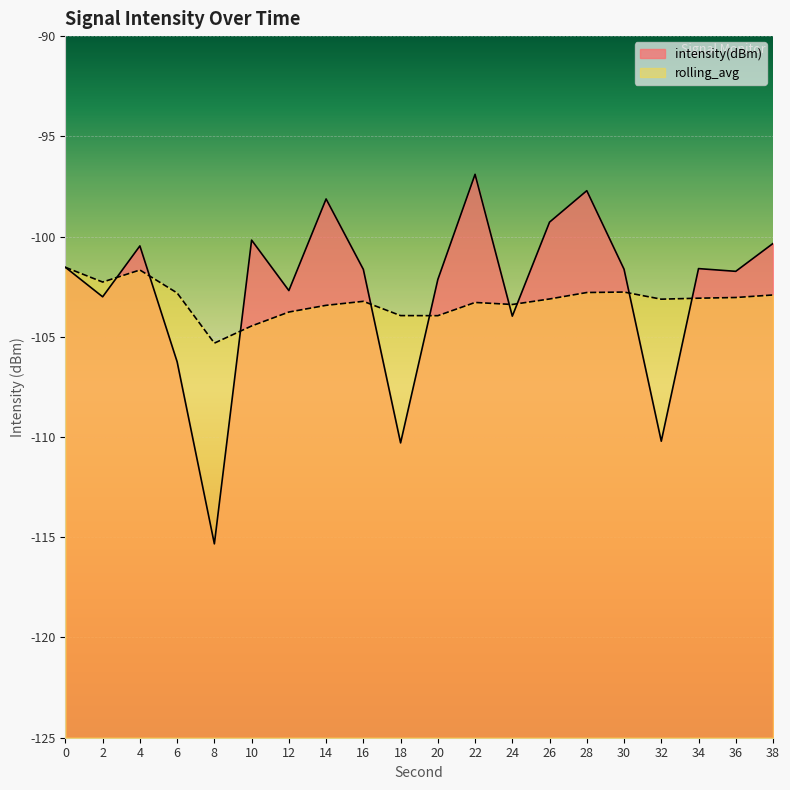

What is the average value of the intensity(dBm) series?

-102.8